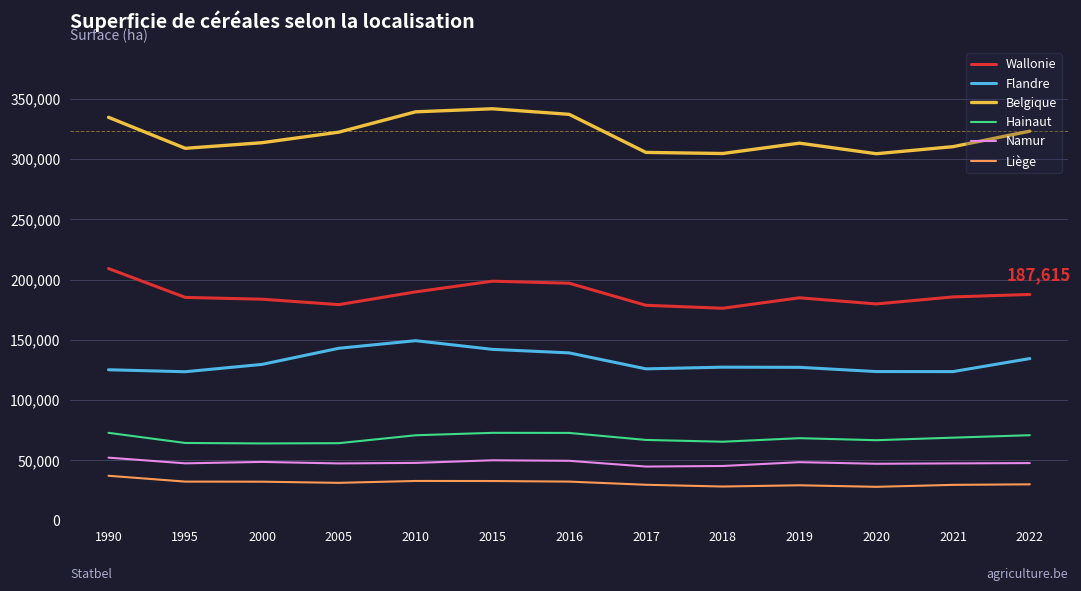

Is the value of Namur at 1995 greater than the value of Wallonie at 2016?

No